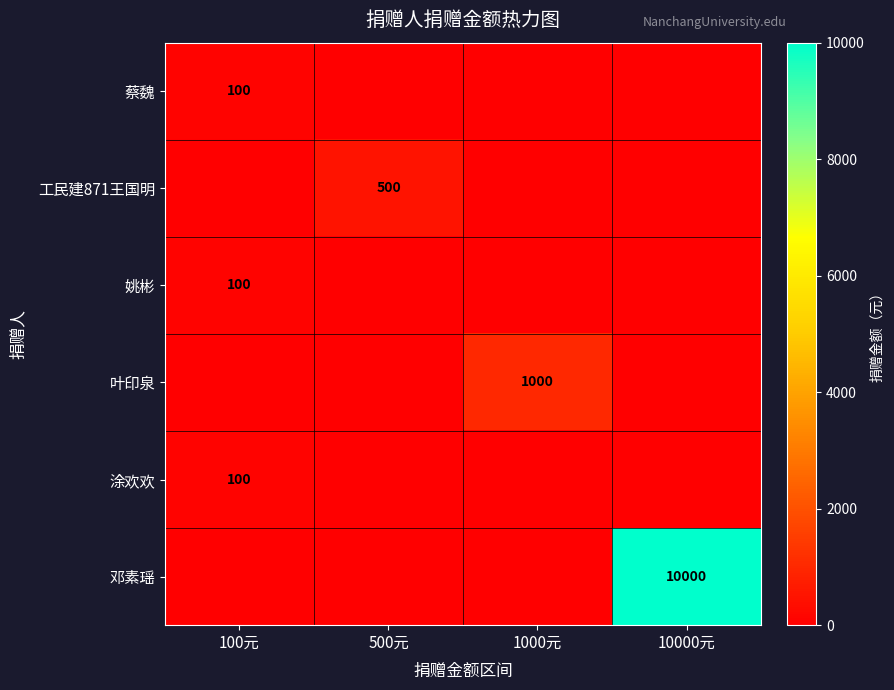

Is the value of 叶印泉 at 1000元 greater than the value of 涂欢欢 at 100元?

Yes